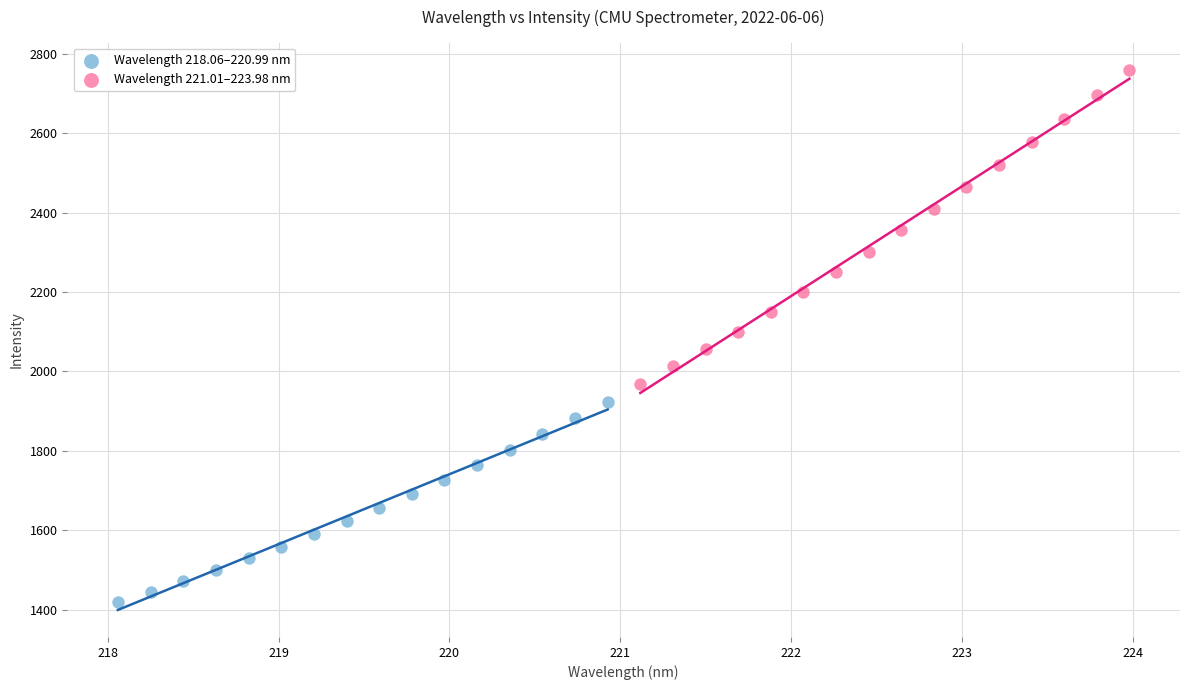

Which series contains the lowest Y value?

Wavelength 218.06–220.99 nm